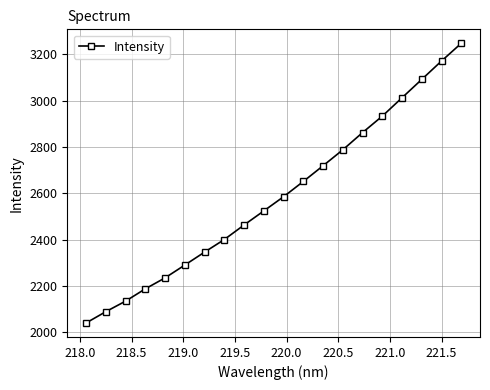

Count the number of values greater than 2585.

10